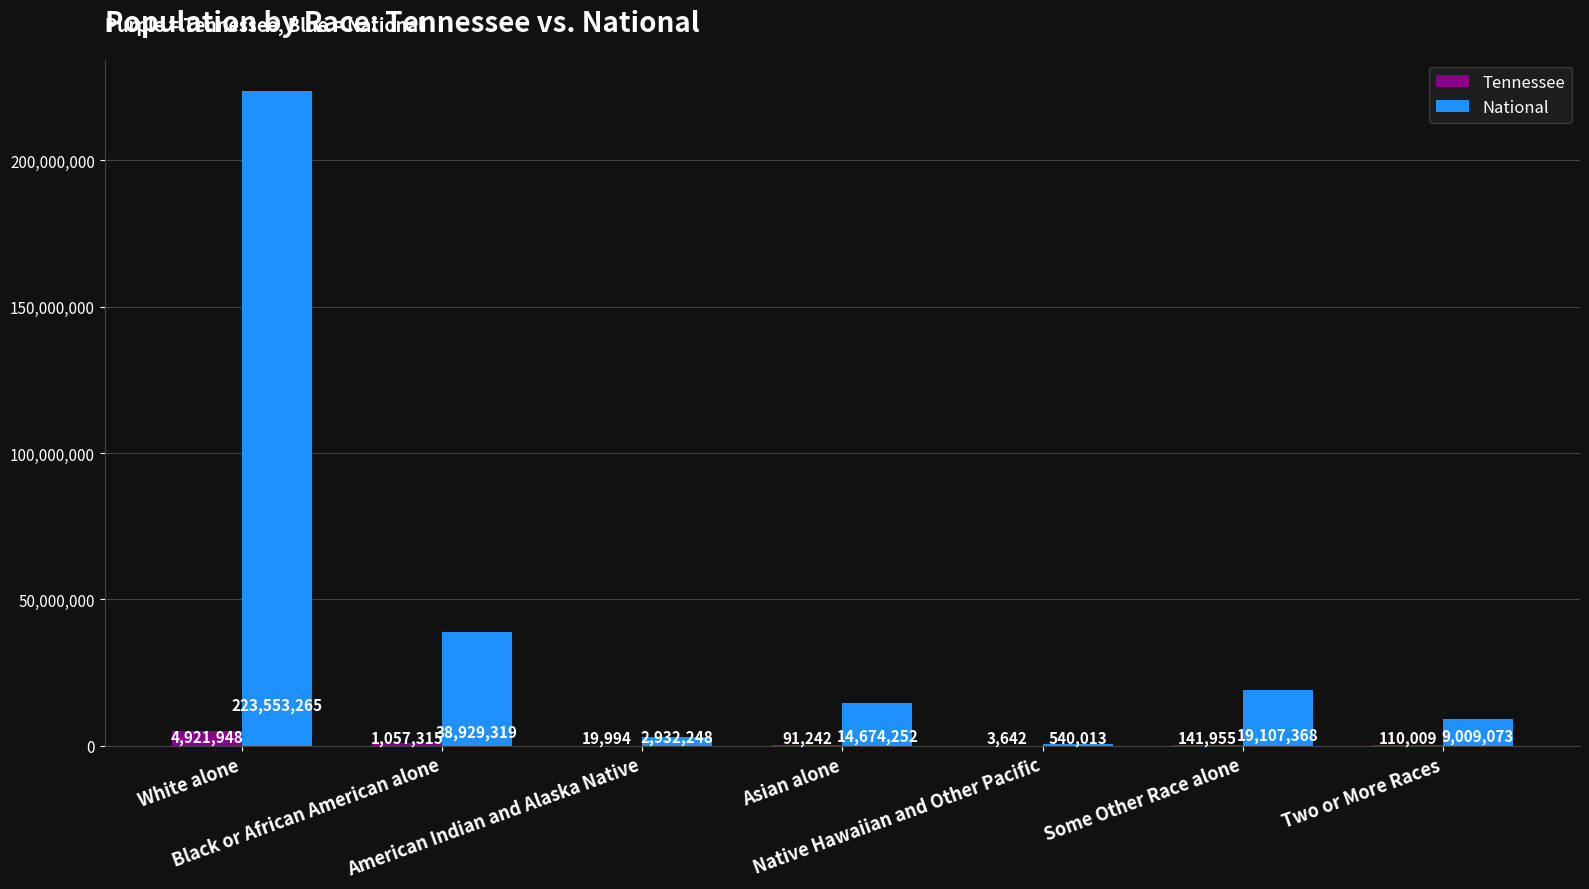

Which series has the largest total across all categories?

National